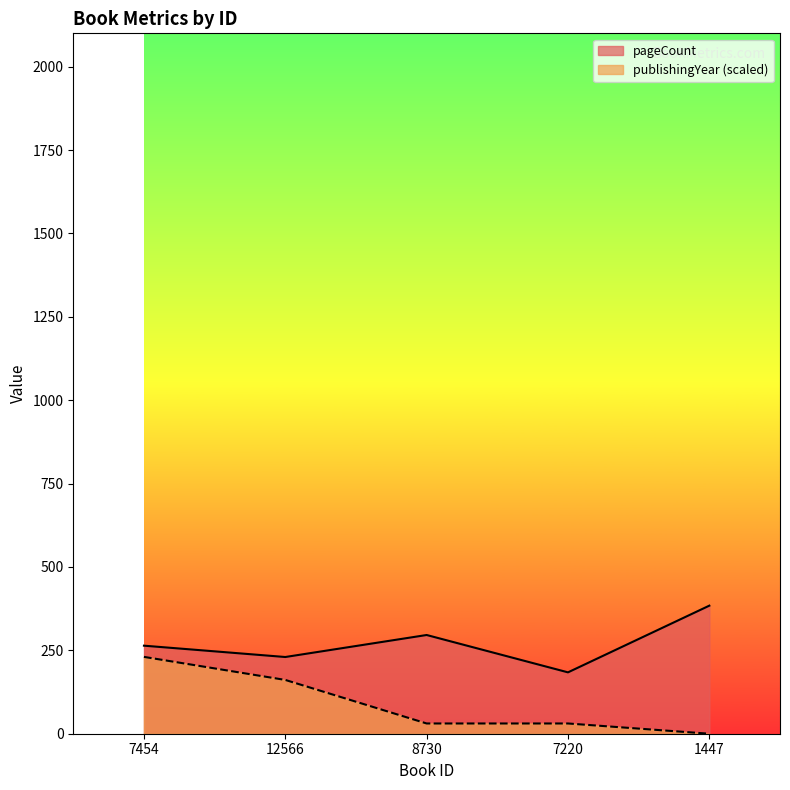

Reading right to left, extract all data points from this chart.

pageCount: 384.0	184.0	296.0	230.0	264.0
publishingYear: 0.0	30.7	30.7	161.3	230.4